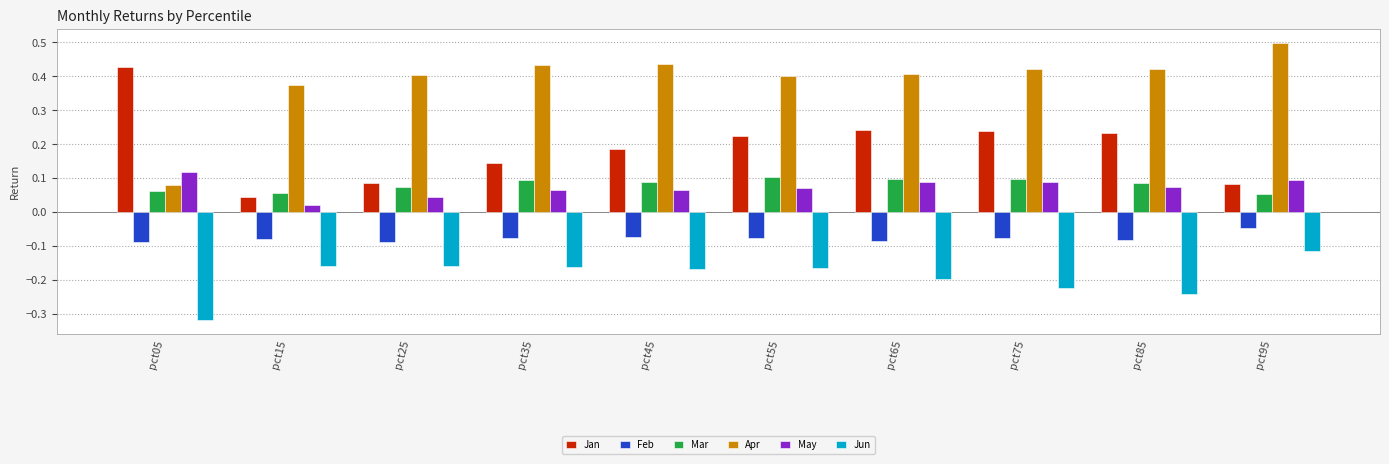

What is the sum of all Jun values?

-1.9